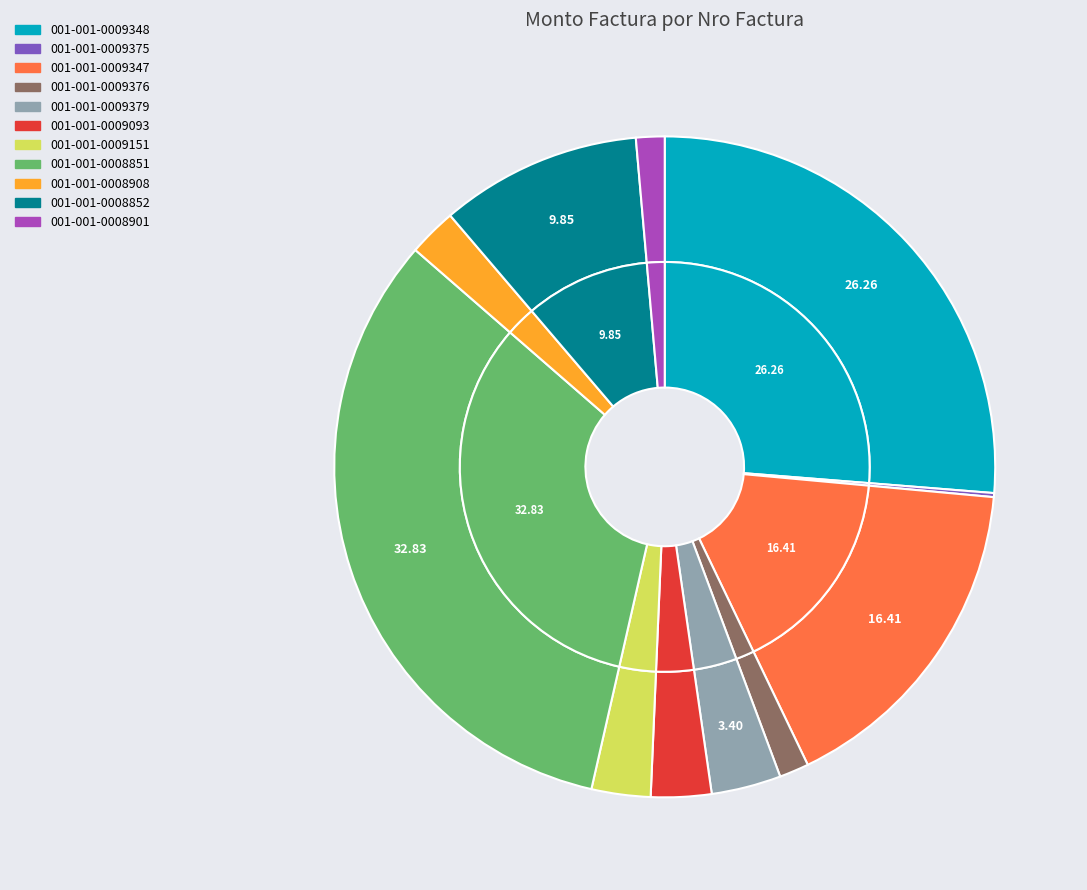

What percentage is the 001-001-0009379 slice, to the nearest percent?

3%